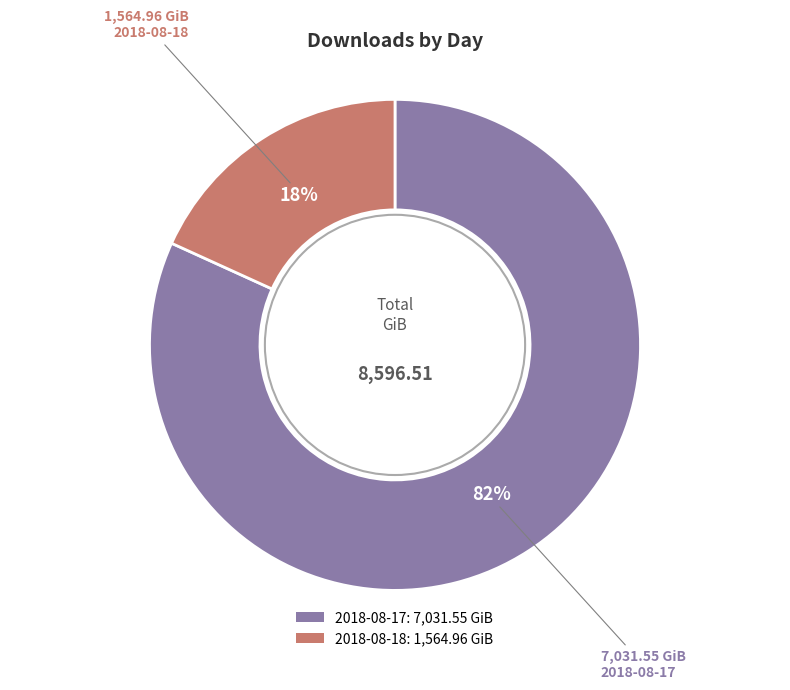

To the nearest percent, what is the average slice percentage?

50%